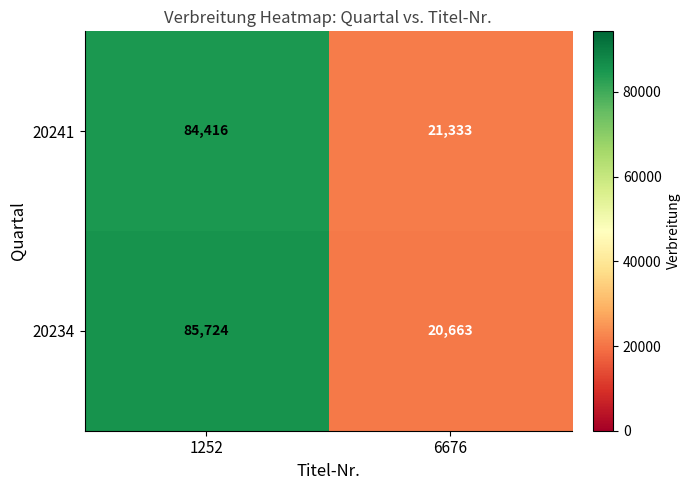

What is the sum of all 20241 values?

105749